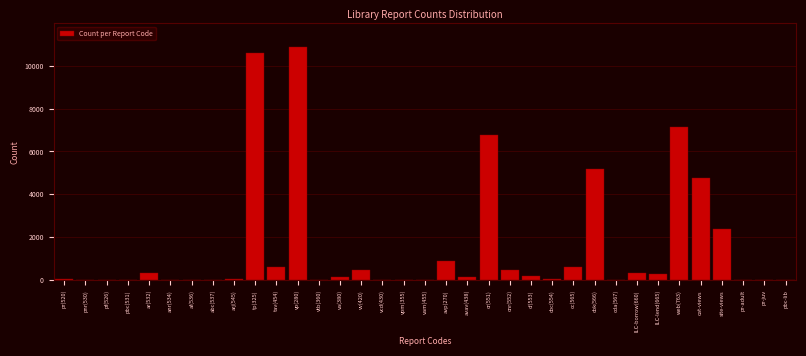

What is the sum of all values?

52401